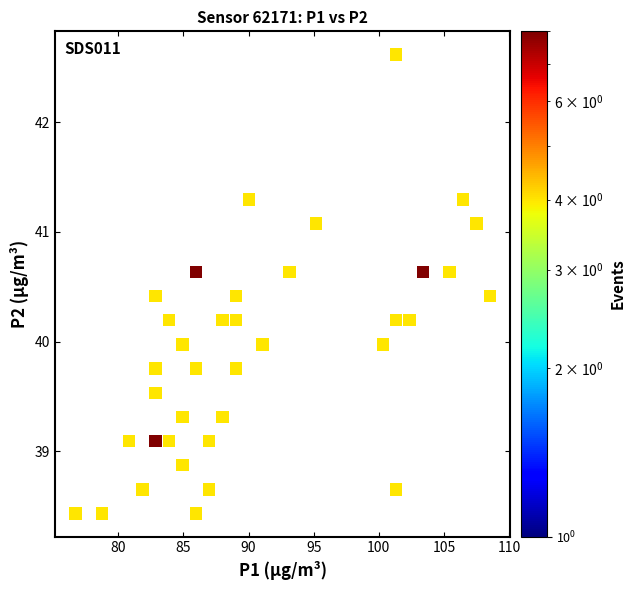

What is the range of Y values (max minus min)?

4.2